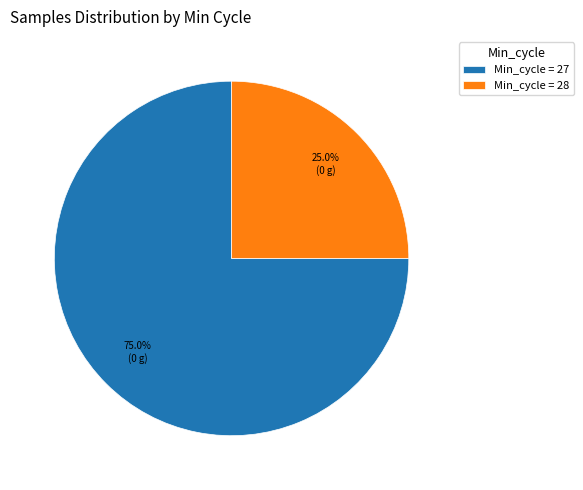

Does any single category account for the majority?

Yes